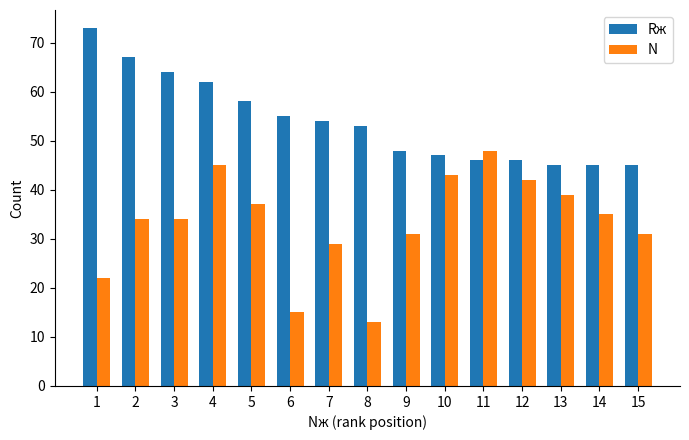

Reading left to right, what are all the values shown in this chart?

Rж: 73	67	64	62	58	55	54	53	48	47	46	46	45	45	45
N: 22	34	34	45	37	15	29	13	31	43	48	42	39	35	31